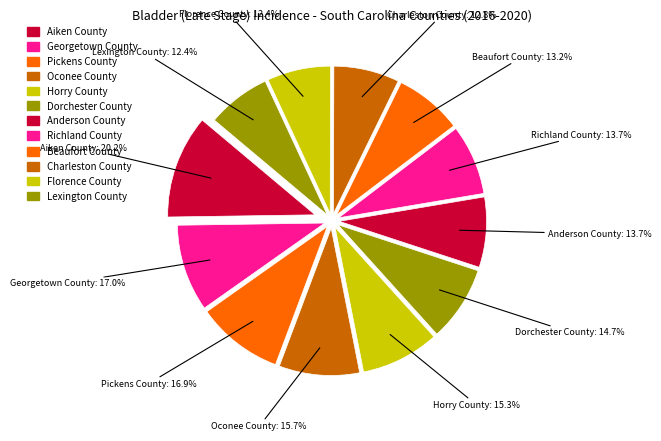

How many slices are in this pie chart?

12